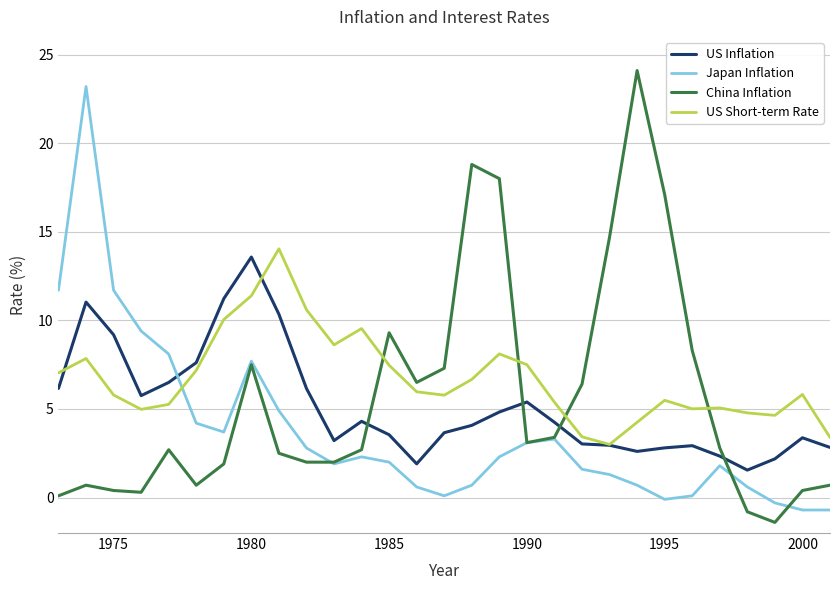

True or false: US Short-term Rate and Japan Inflation cross at least once.

True